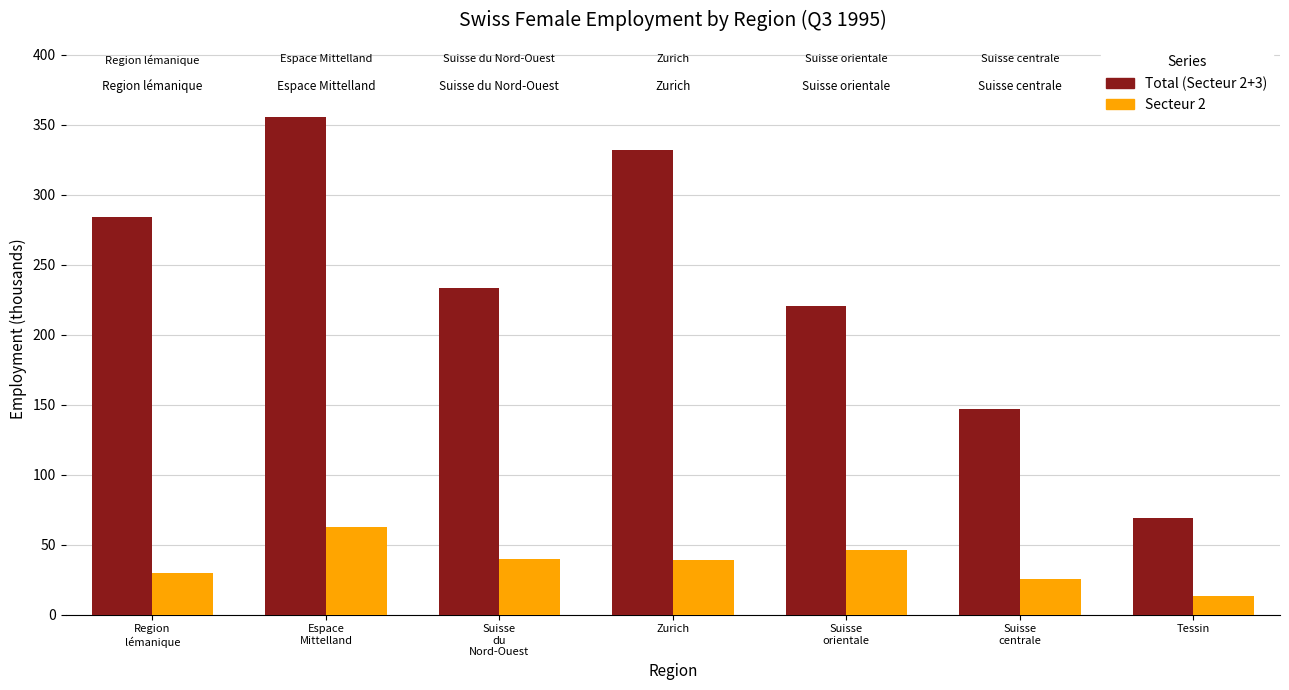

Which series has the widest spread of values?

Total (Secteur 2+3)